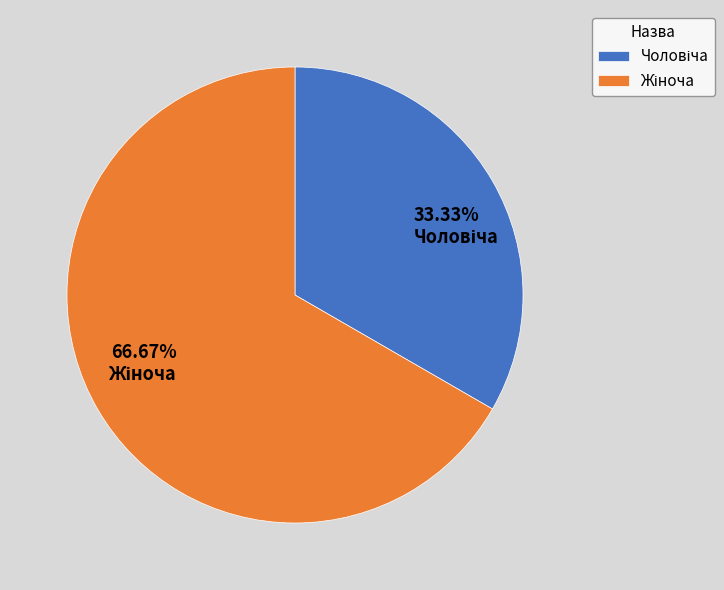

Is there any slice that represents more than half of the pie?

Yes